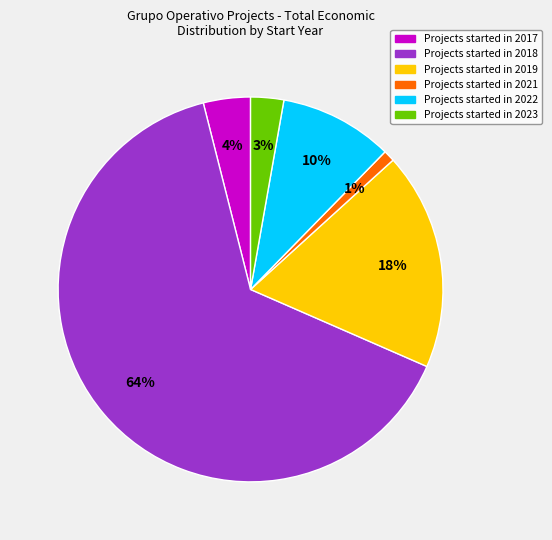

Is there a majority slice in this chart?

Yes